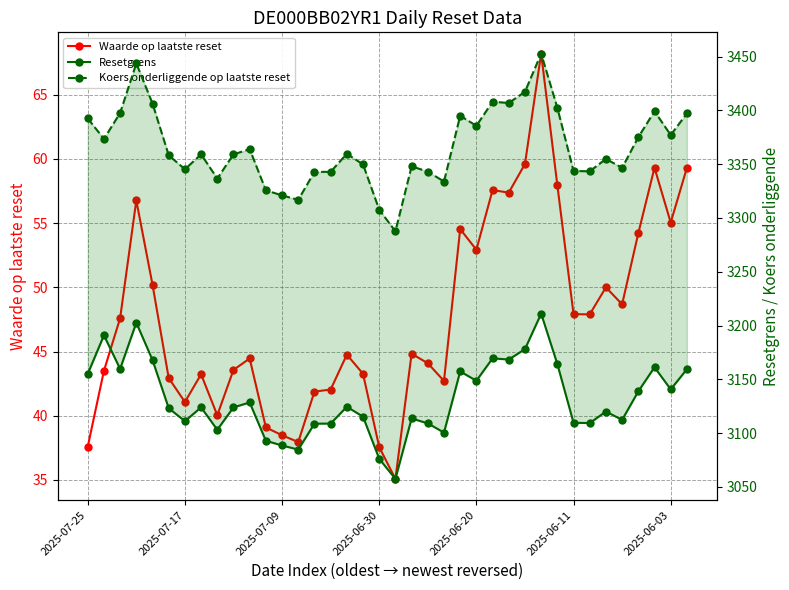

True or false: Waarde op laatste reset has a value of 95.4 at 35.

False